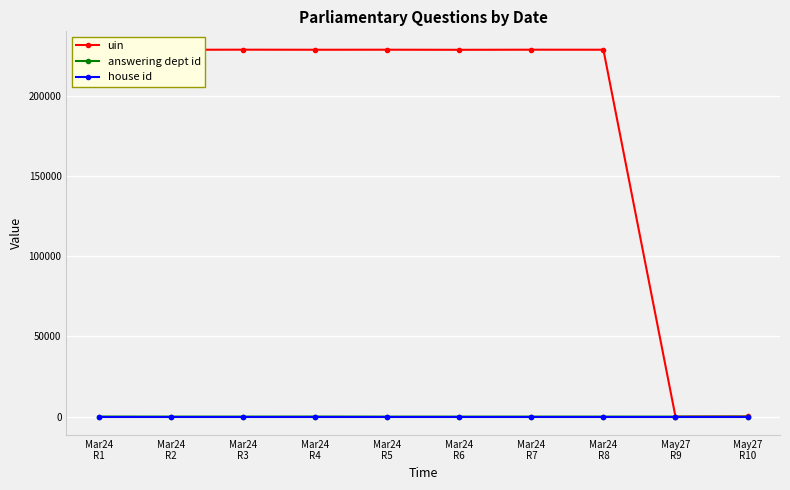

What are all the series names shown in the legend?

uin, answering dept id, house id